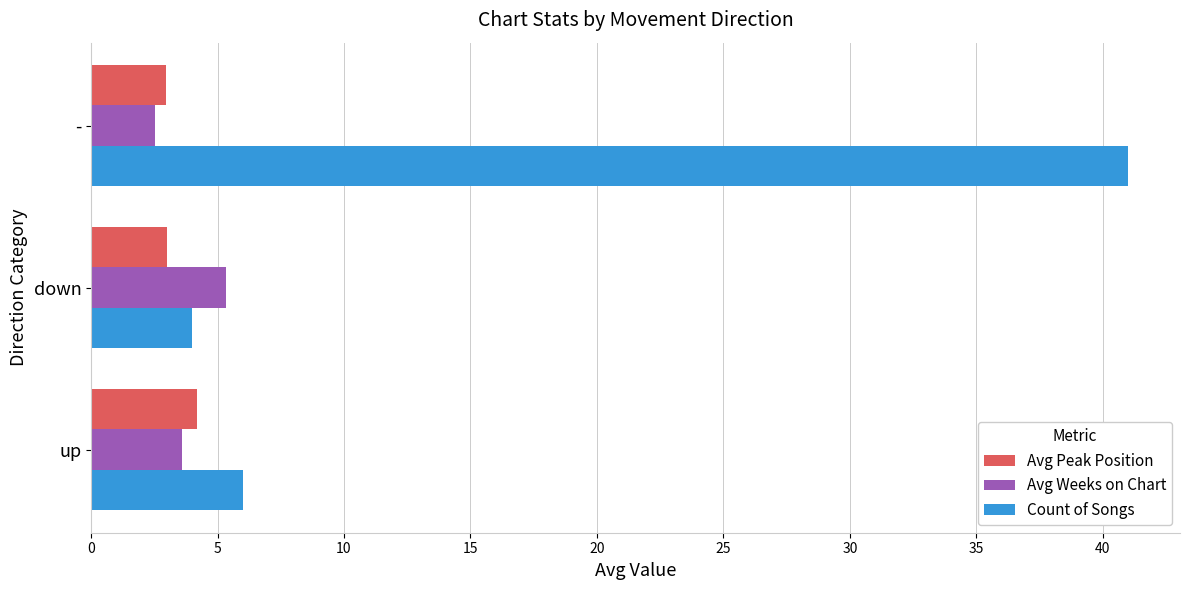

Is it true that Avg Peak Position equals 4.2 at up?

True